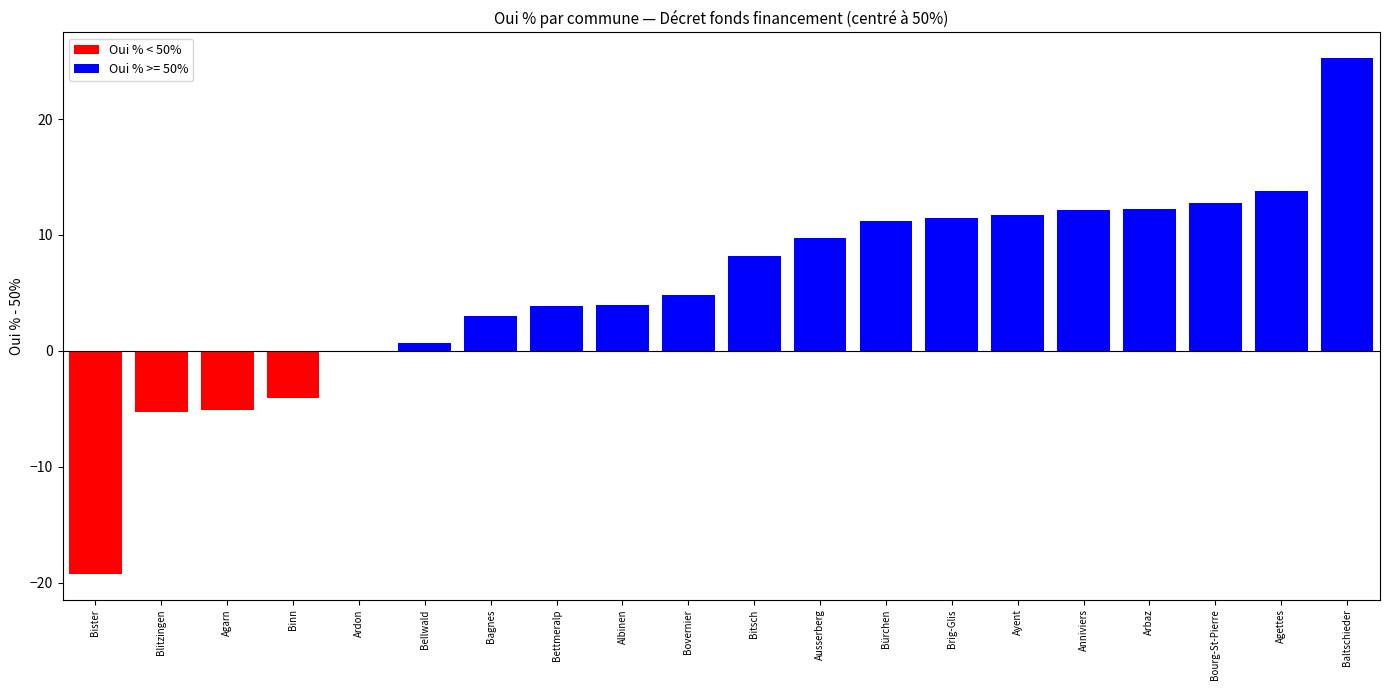

What value does the data have at Bister?

-19.2